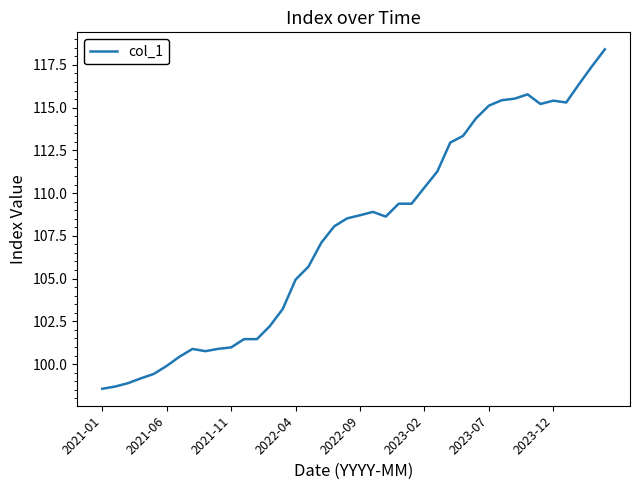

What is the difference between the maximum and second lowest values?

19.7